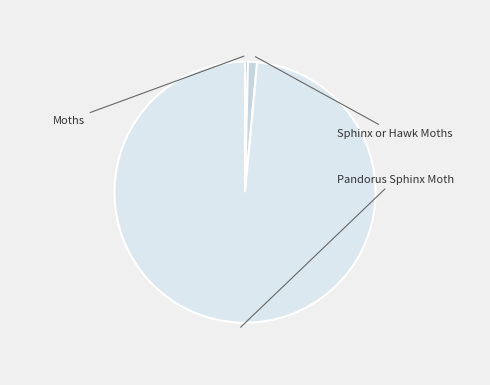

Is there a majority slice in this chart?

Yes